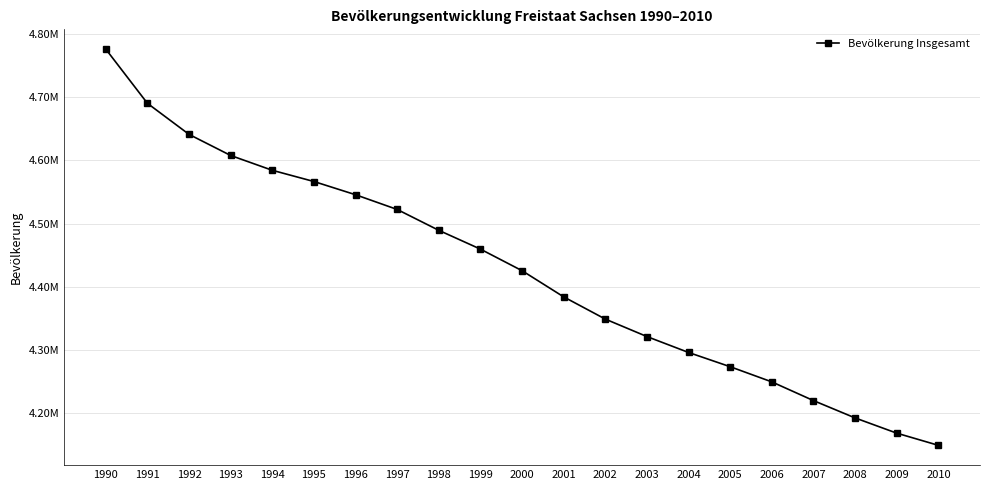

Is it true that the value at 2010 is 4149477?

True